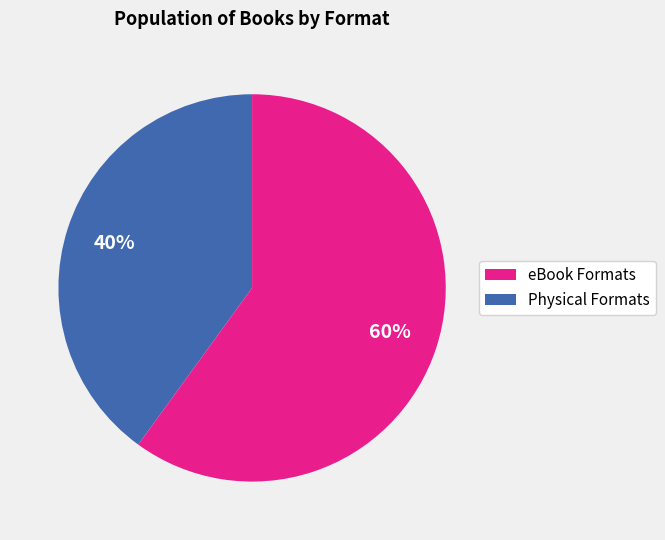

To the nearest percent, what is the average slice percentage?

50%